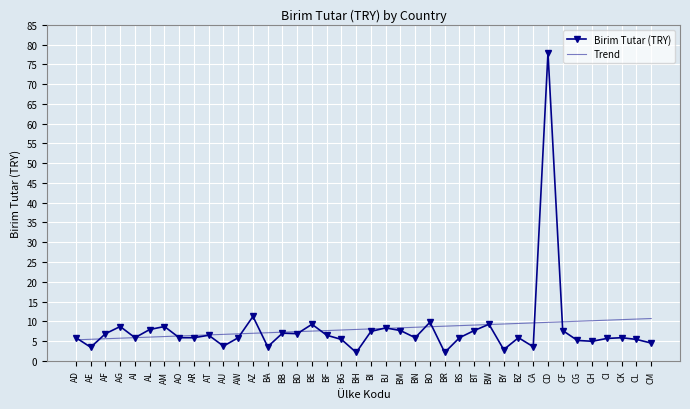

List the series in order of their peak value, highest first.

Birim Tutar (TRY), Trend